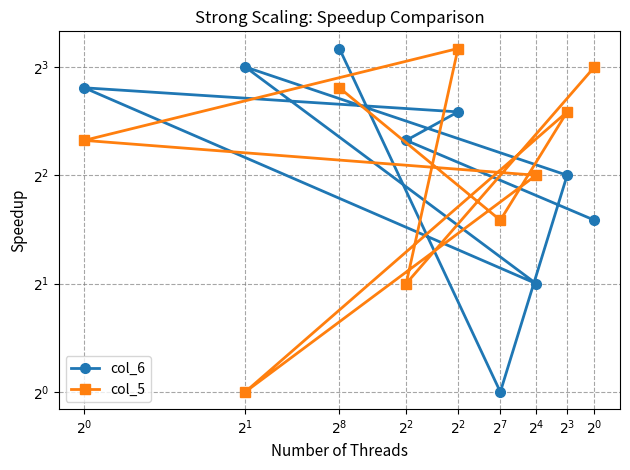

Rank the series by their maximum value, from highest to lowest.

col_6, col_5